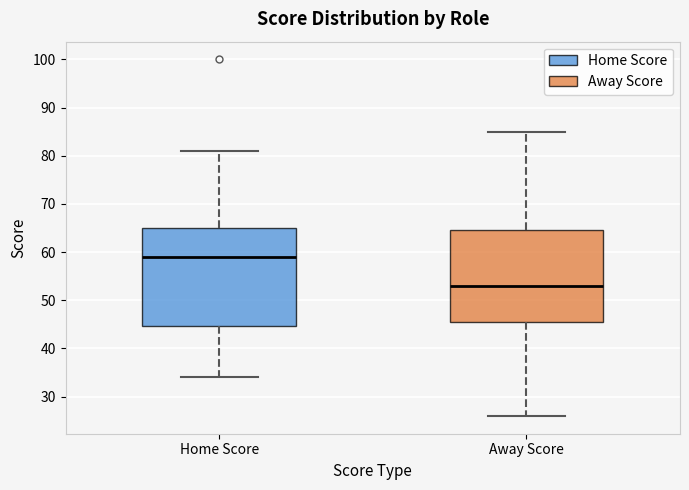

Which box has the lowest median line?

Away Score